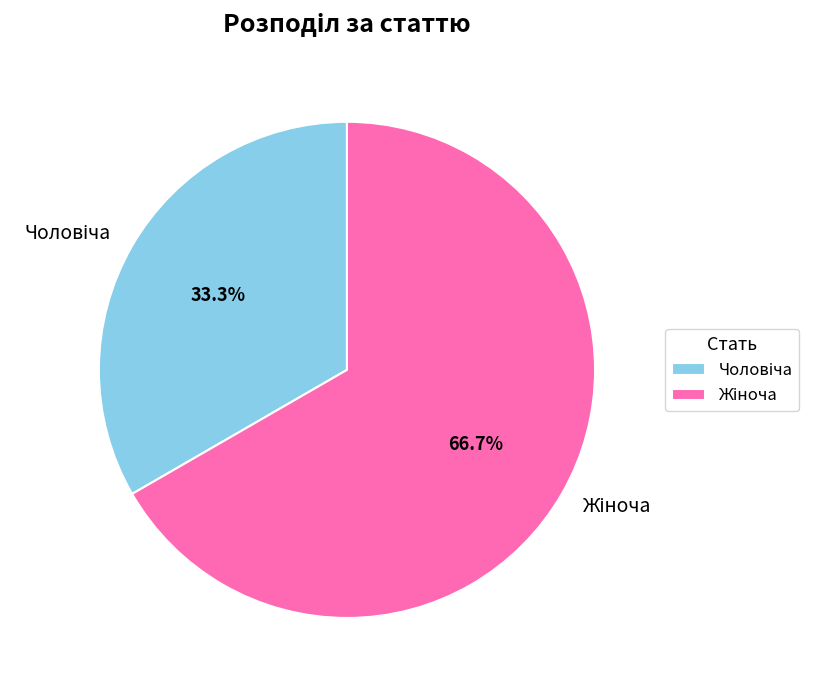

Is there any slice that represents more than half of the pie?

Yes